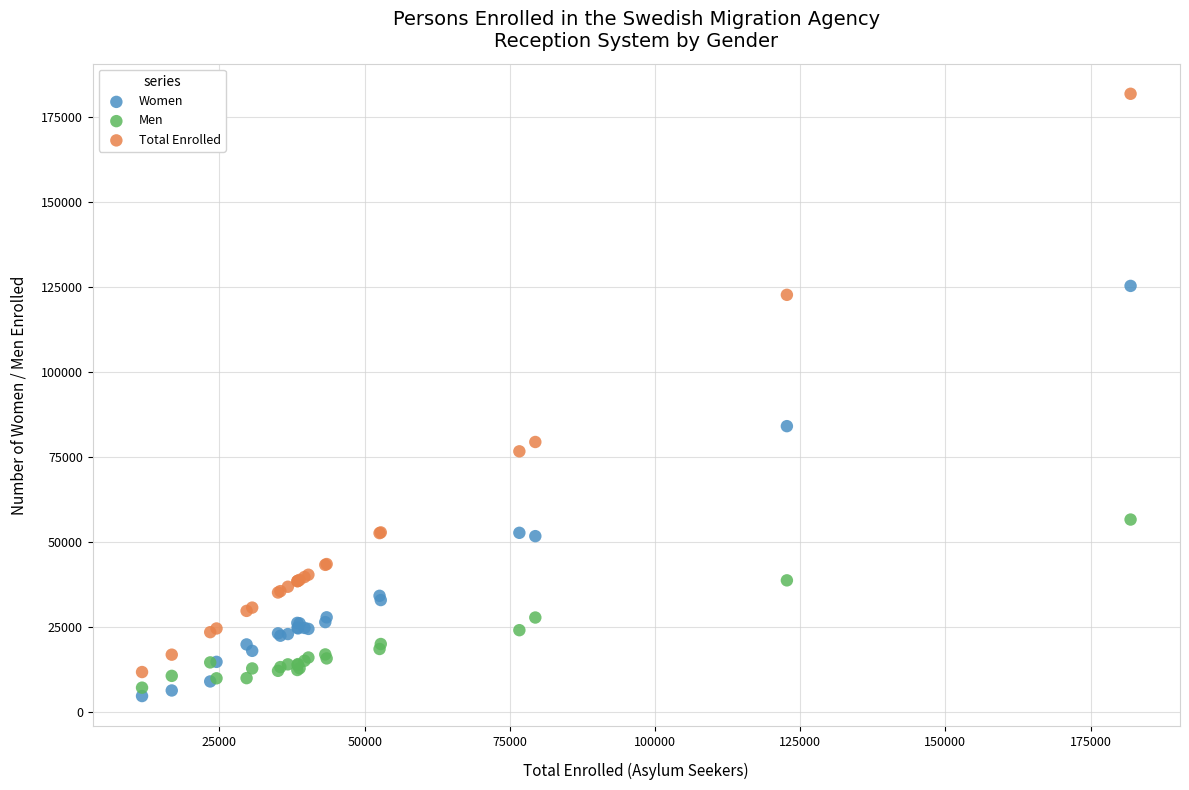

Which series contains the highest Y value?

Total Enrolled